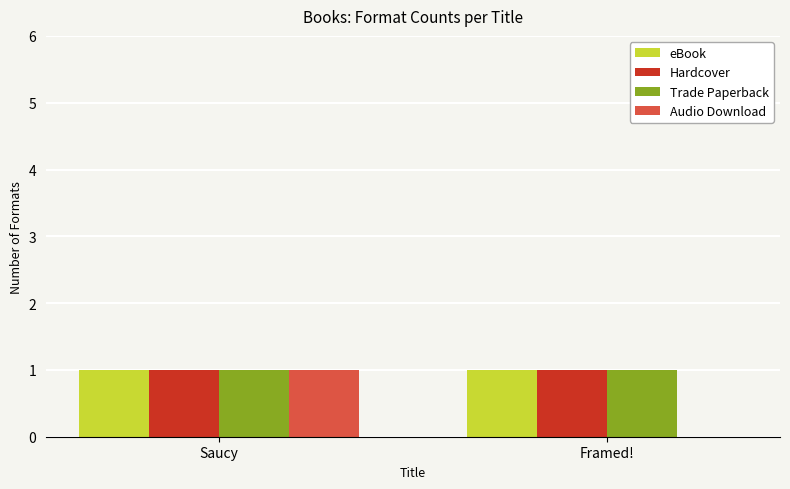

At which category is the sum across all series the highest?

Saucy